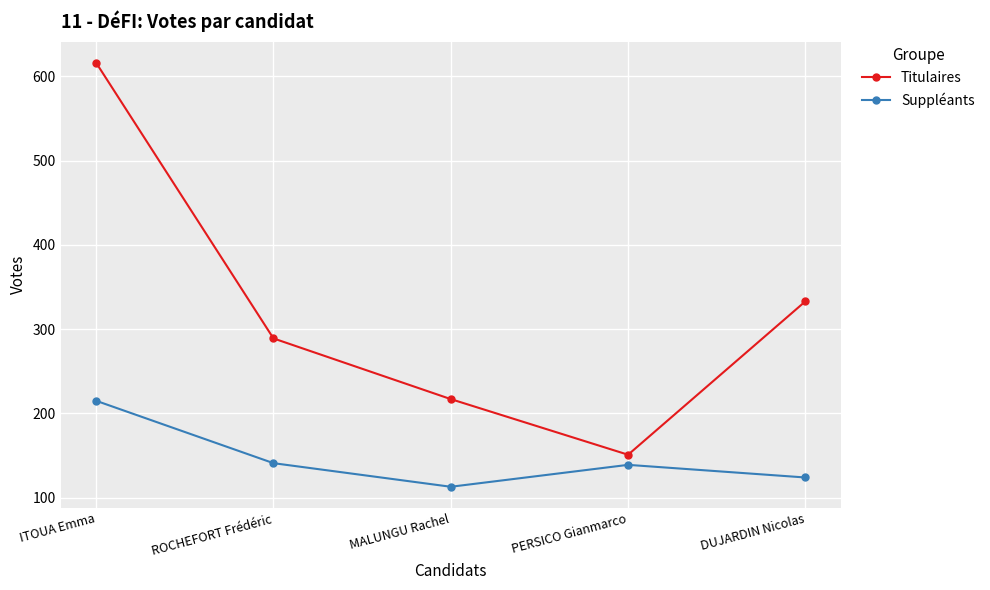

What position from the left is PERSICO Gianmarco?

4